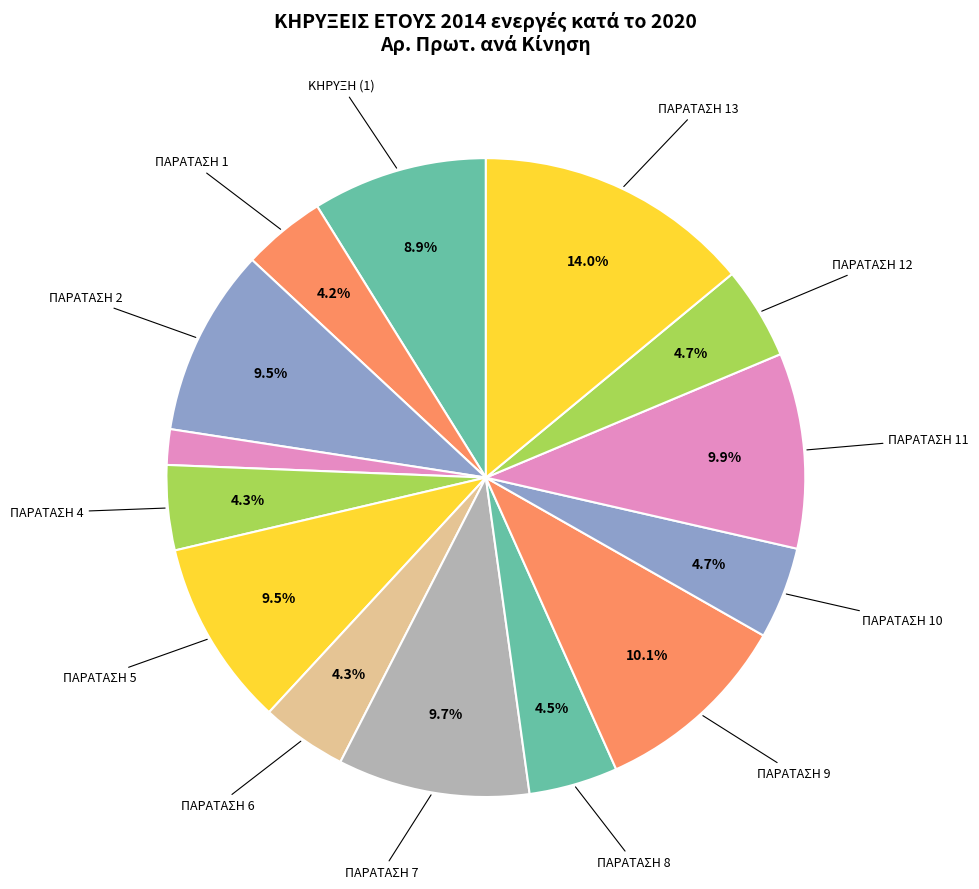

How many segments does this pie chart have?

14